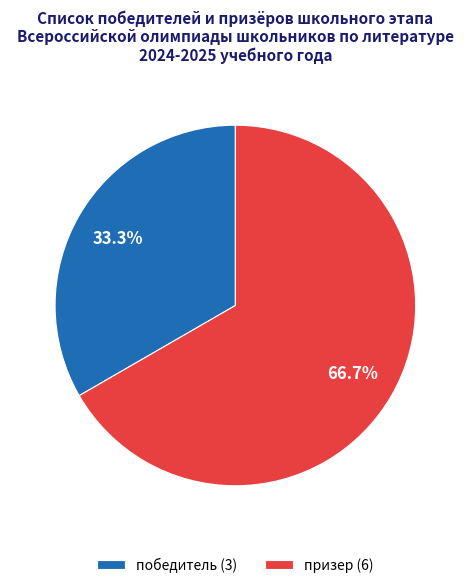

True or false: призер accounts for 67% of the total.

True